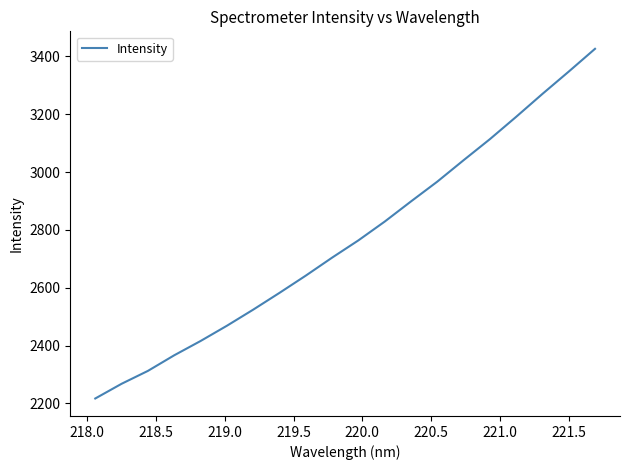

Does the chart have visible grid lines?

No